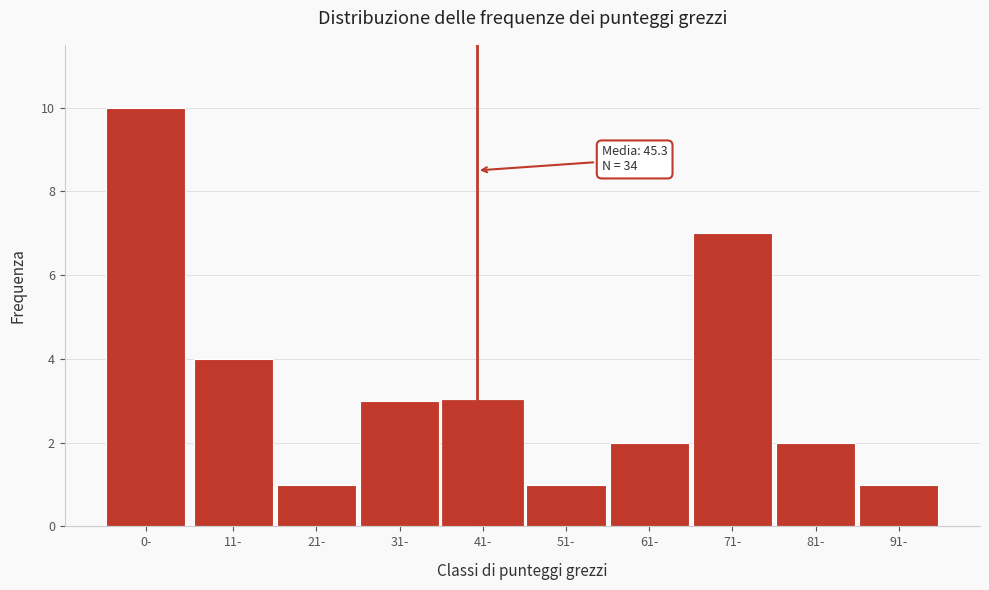

Reading left to right, extract all data points from this chart.

0-=10	11-=4	21-=1	31-=3	41-=3	51-=1	61-=2	71-=7	81-=2	91-=1